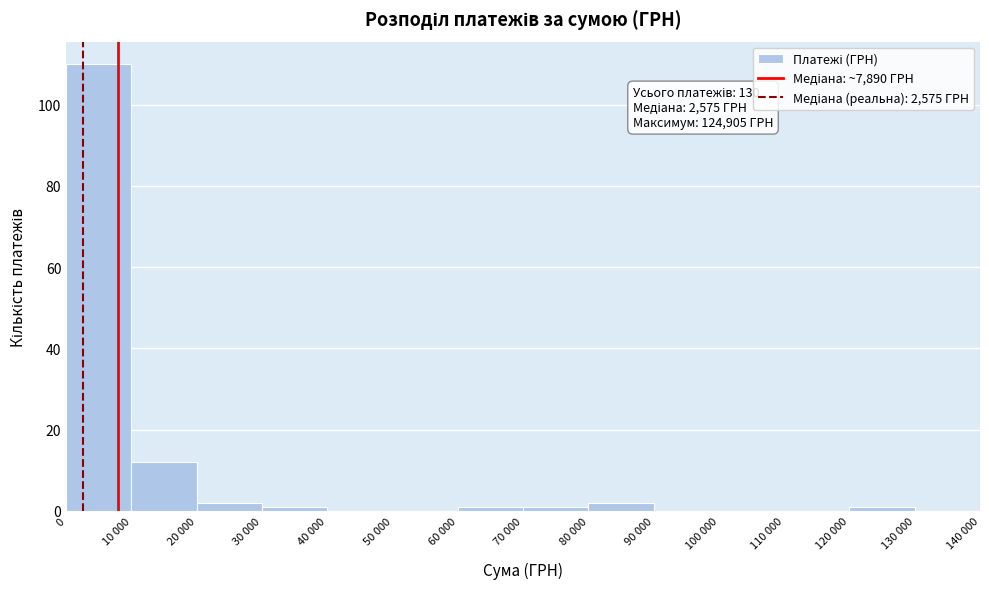

Reading left to right, list all the values displayed in this chart.

0=110	10 000=12	20 000=2	30 000=1	40 000=0	50 000=0	60 000=1	70 000=1	80 000=2	90 000=0	100 000=0	110 000=0	120 000=1	130 000=0